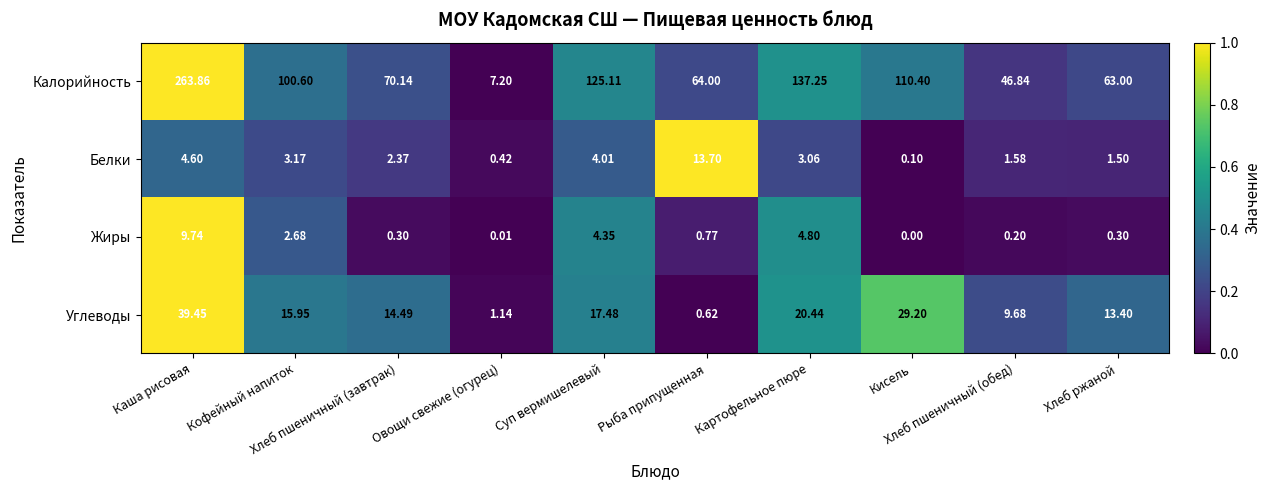

Which series has the largest total across all categories?

Калорийность